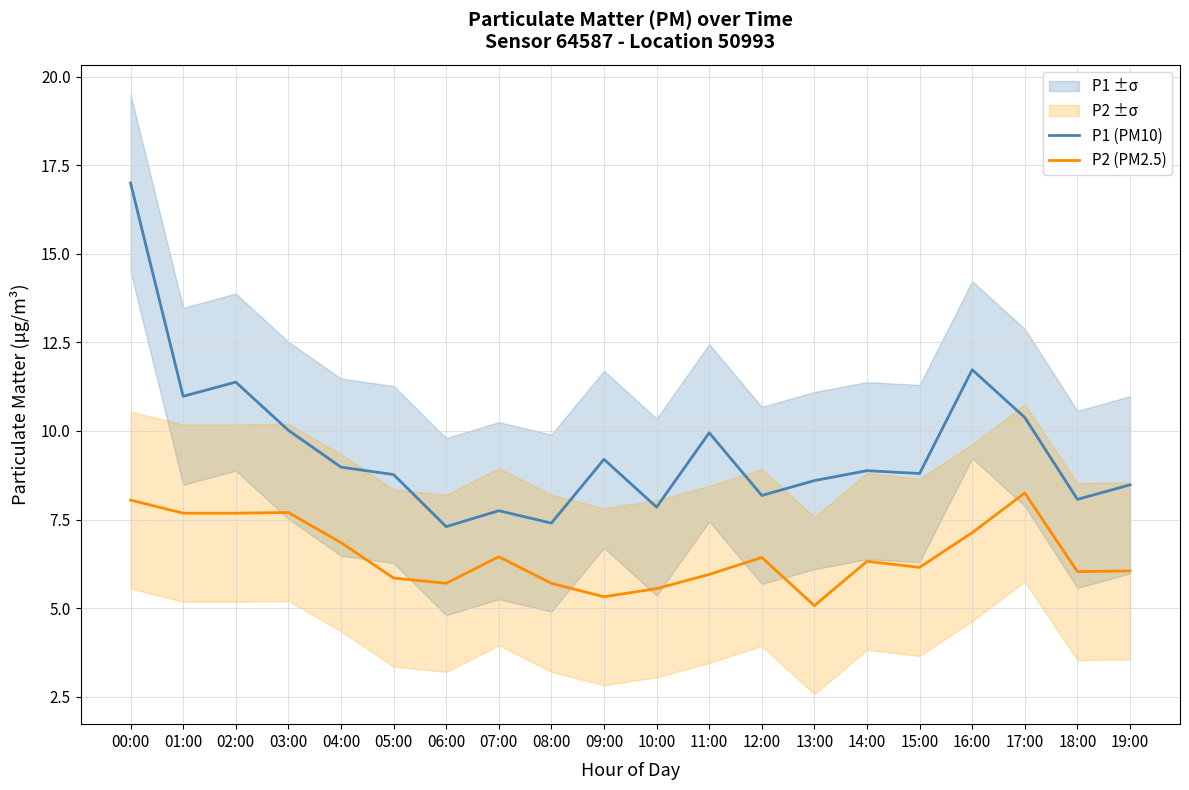

What is the sum of the P2 (PM2.5) values at 19:00 and 08:00?

11.8